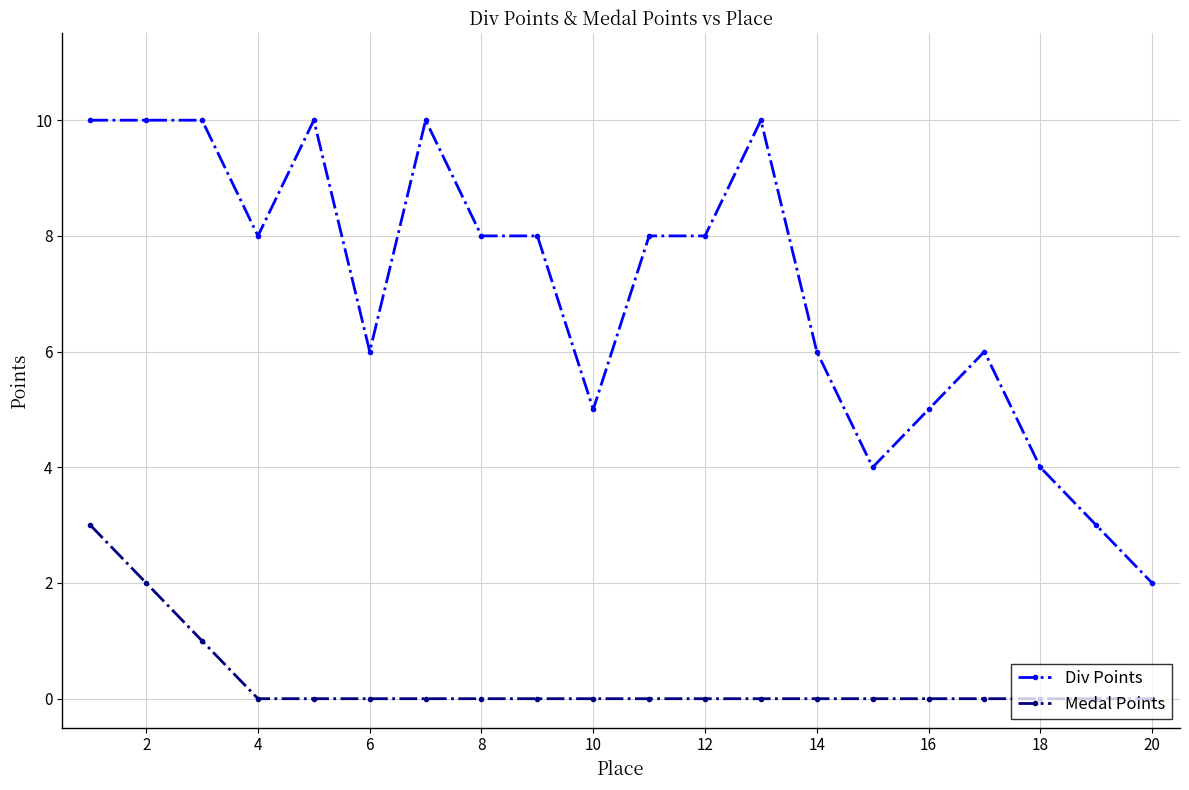

Reading right to left, extract all data points from this chart.

Div Points: 2	3	4	6	5	4	6	10	8	8	5	8	8	10	6	10	8	10	10	10
Medal Points: 0	0	0	0	0	0	0	0	0	0	0	0	0	0	0	0	0	1	2	3